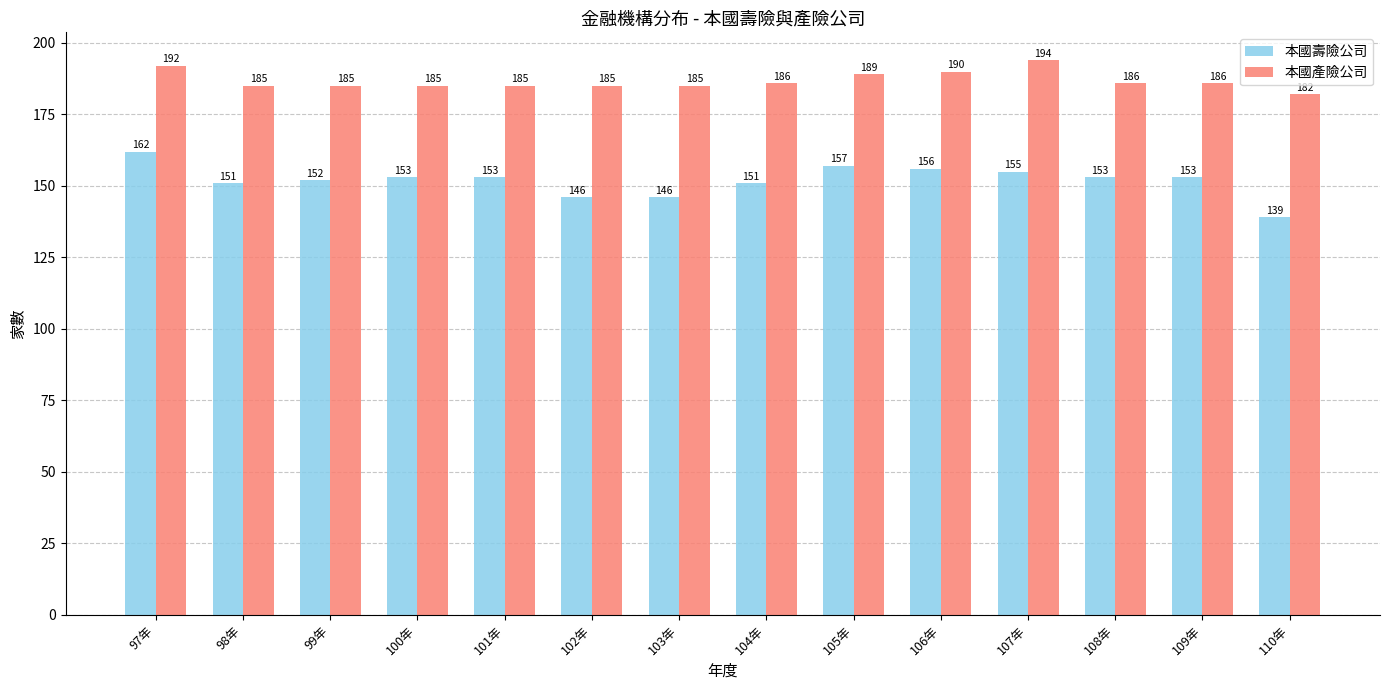

What is the average value of the 本國產險公司 series?

187